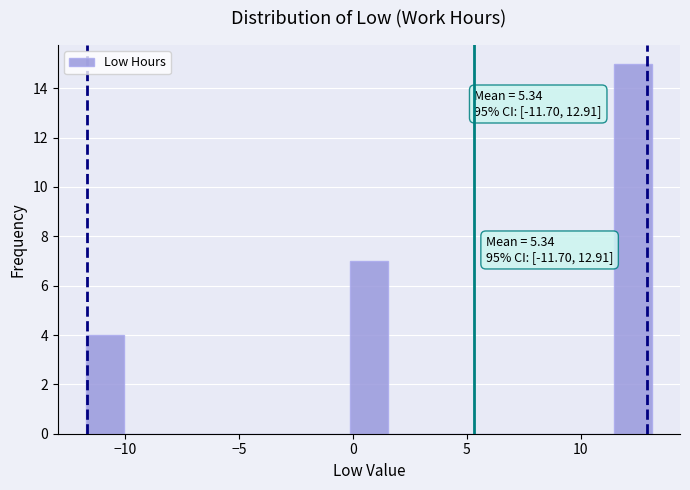

Around what value on the x-axis is the tallest bar? Give the approximate position of its centre, as read against the axis.

12.5